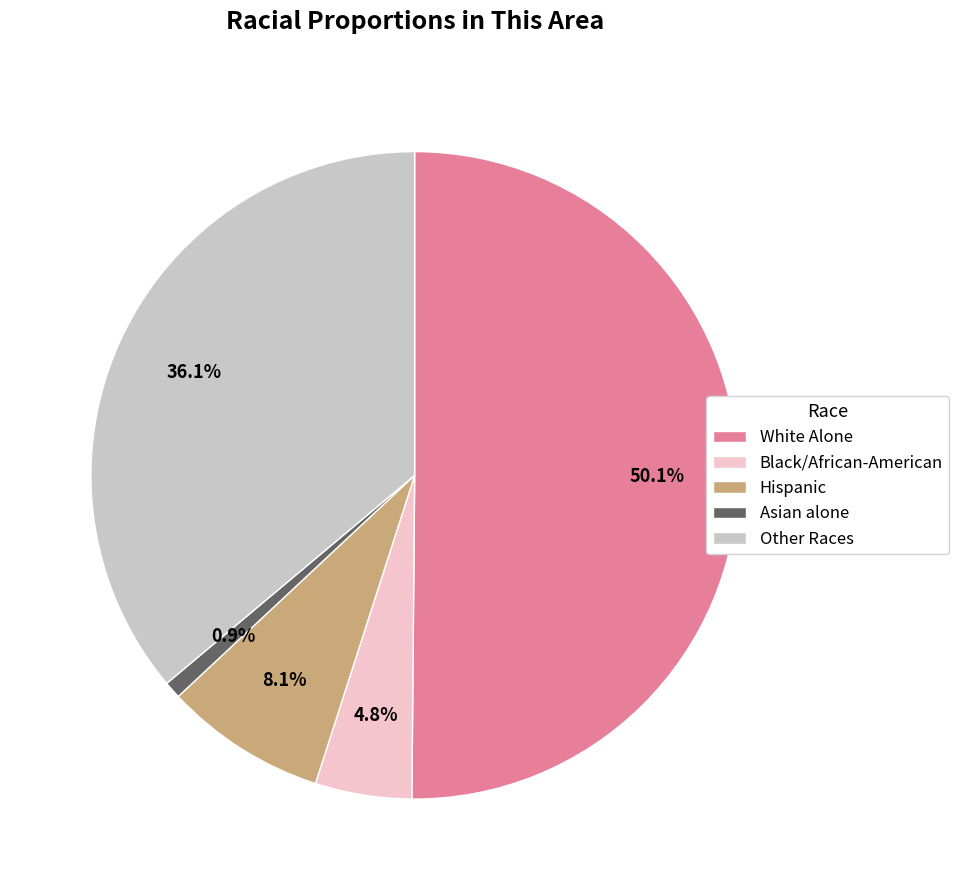

Which slice represents more than half of the pie?

White Alone